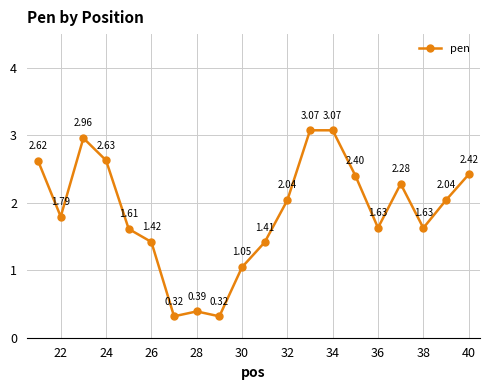

How many points are lower than both their immediate neighbors (excluding endpoints)?

5